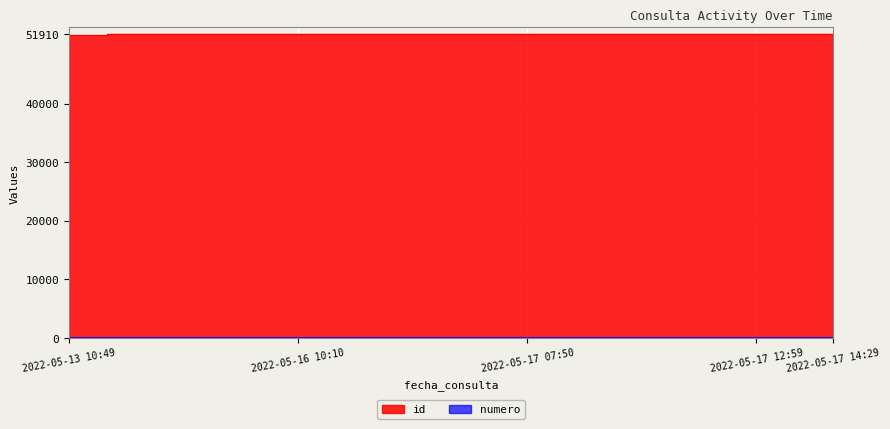

True or false: numero has more than 1 interior local peaks.

False